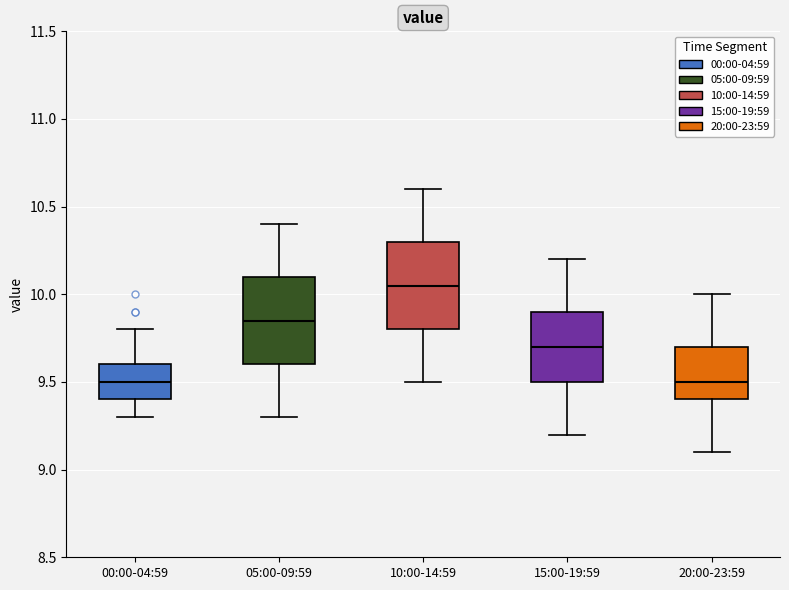

Reading left to right, transcribe this box plot: for each box, give where its median line is, the range the box spans, and where its two whiskers end, as read against the y-axis. The values are not printed on the chart, so give them approximately, as read against the axis.

00:00-04:59: median 9.50, box 9.40 to 9.60, whiskers 9.30 to 9.80
05:00-09:59: median 9.85, box 9.60 to 10.10, whiskers 9.30 to 10.40
10:00-14:59: median 10.05, box 9.80 to 10.30, whiskers 9.50 to 10.60
15:00-19:59: median 9.70, box 9.50 to 9.90, whiskers 9.20 to 10.20
20:00-23:59: median 9.50, box 9.40 to 9.70, whiskers 9.10 to 10.00